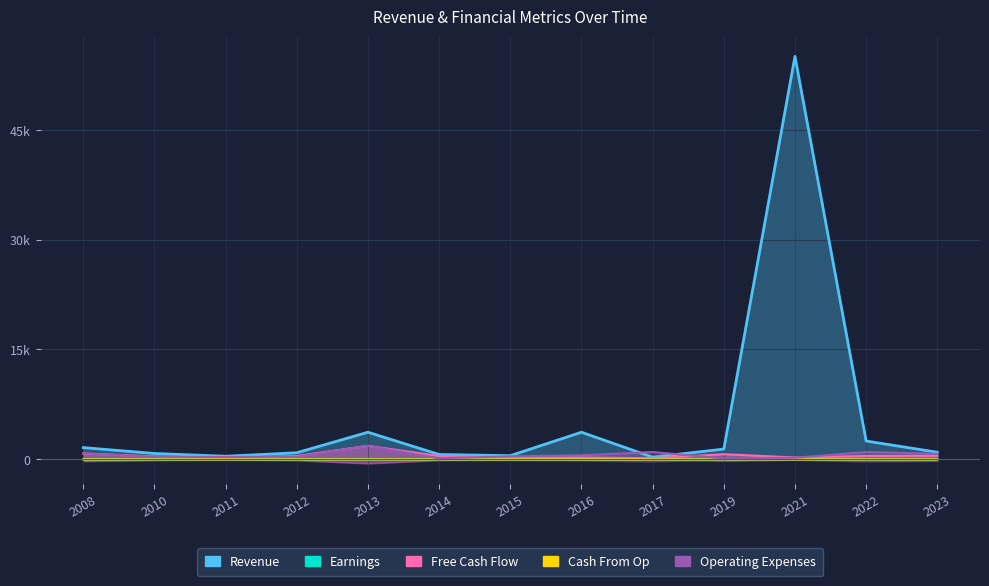

How many lines are shown in the chart?

5